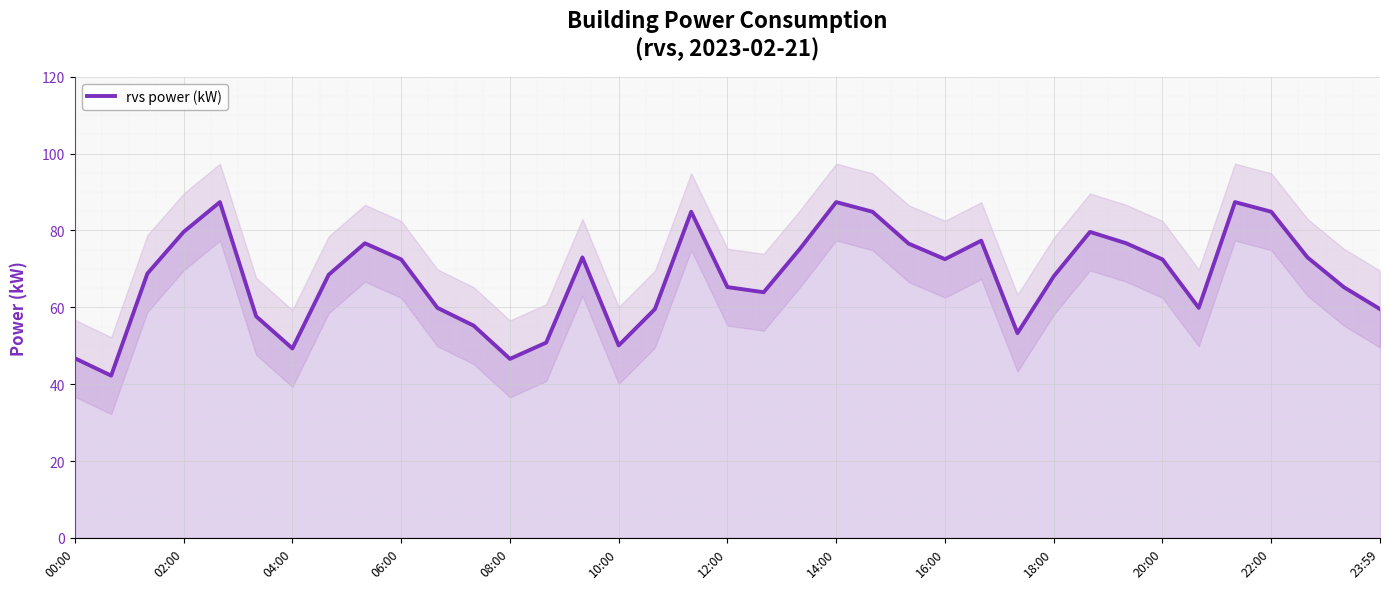

What is the sum of the values at 19 and 35?

129.2